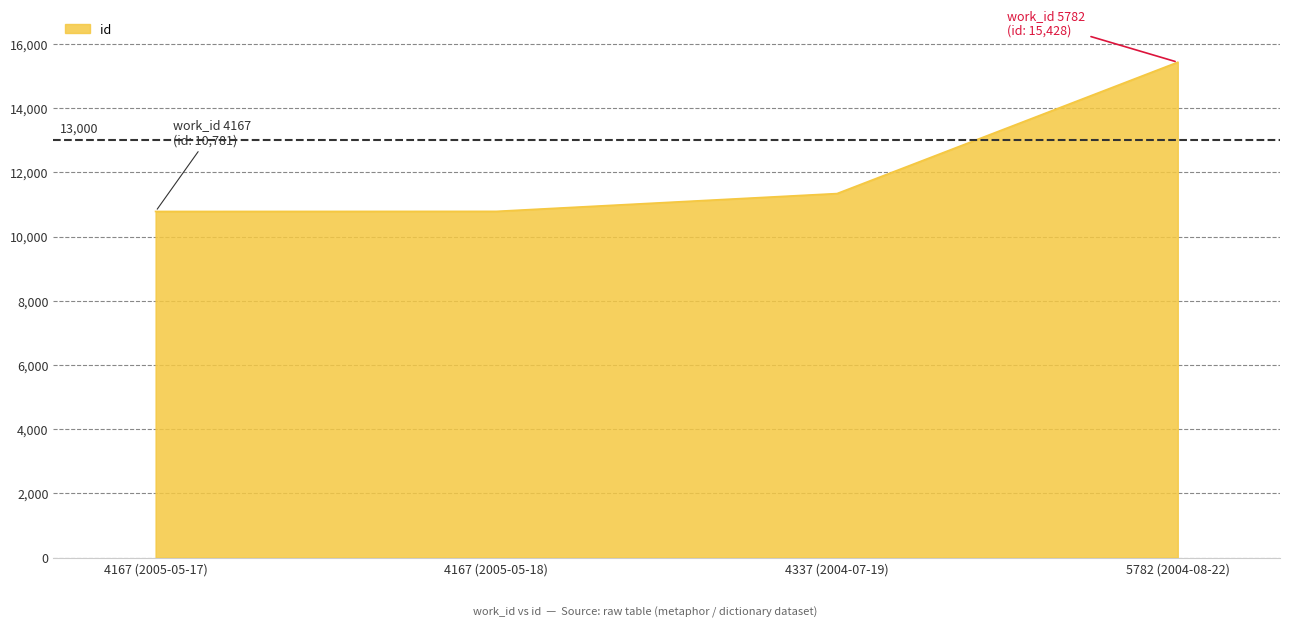

What is the sum of all values?

48331